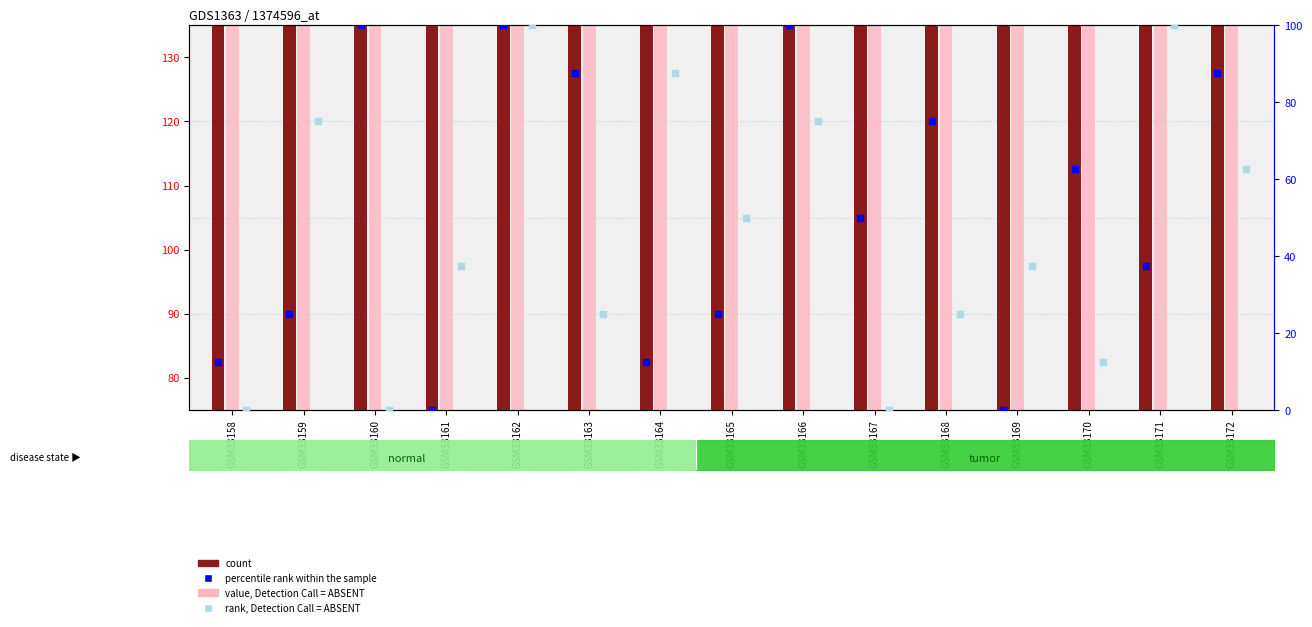

Which series reaches the minimum Y coordinate?

percentile rank within the sample